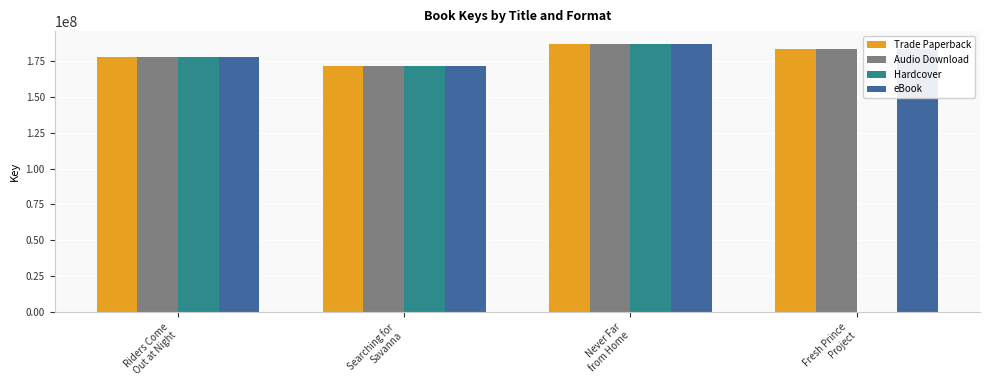

Is it true that Trade Paperback equals 252709225.4 at Never Far
from Home?

False